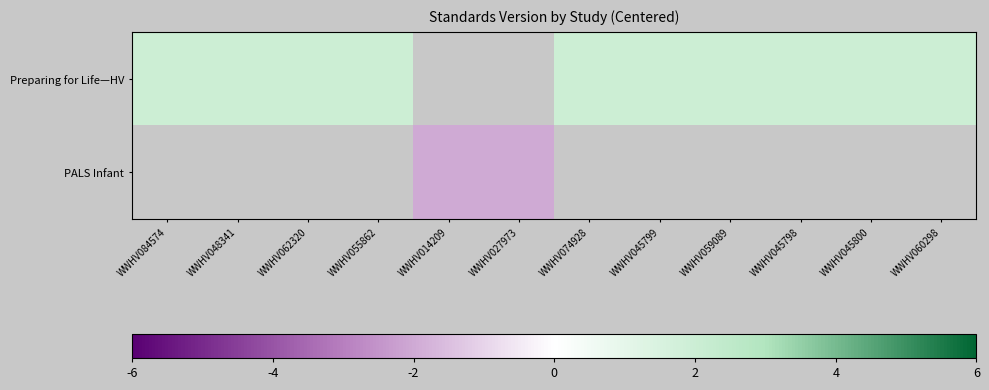

List the series in order of their overall mean, highest first.

Preparing for Life—HV, PALS Infant